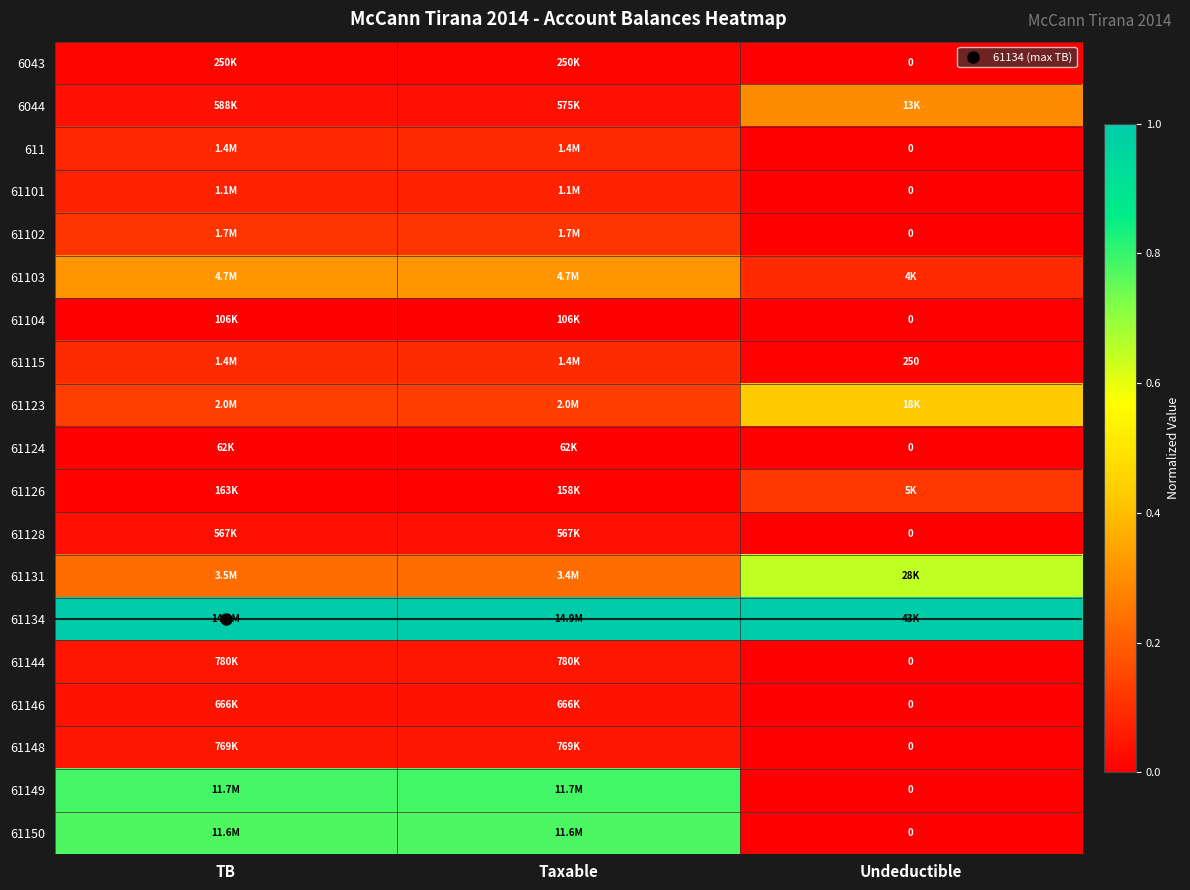

The 61131 series shows 0.1 at TB. True or false?

False